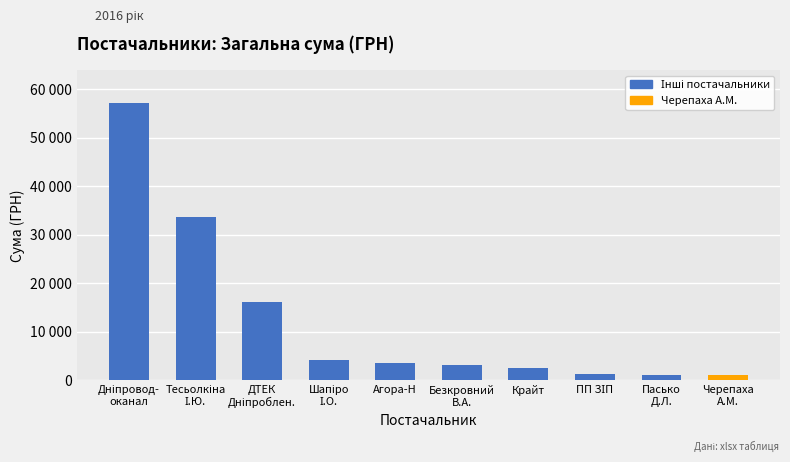

What is the sum of all values?

123029.4